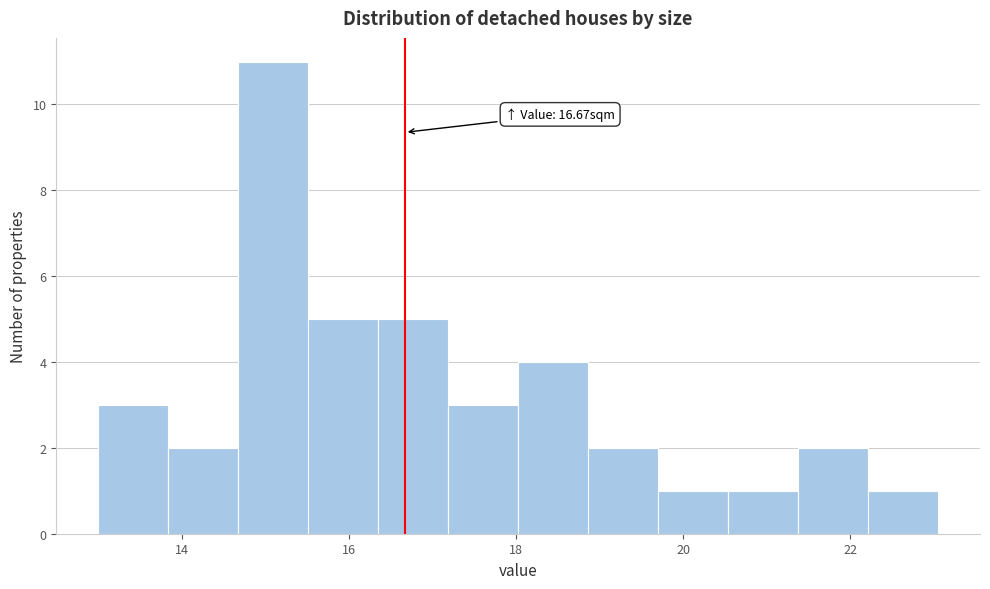

Over which range of the x-axis is the bar tallest?

14.6 to 15.6